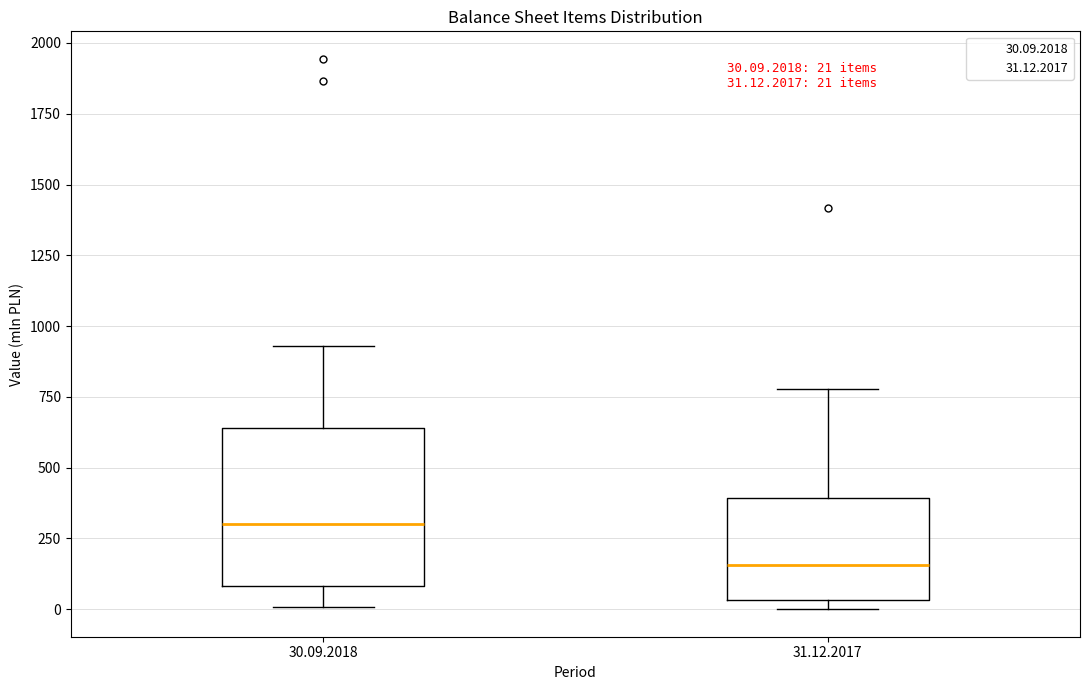

Which box is the tallest, from its lower edge to its upper edge?

30.09.2018